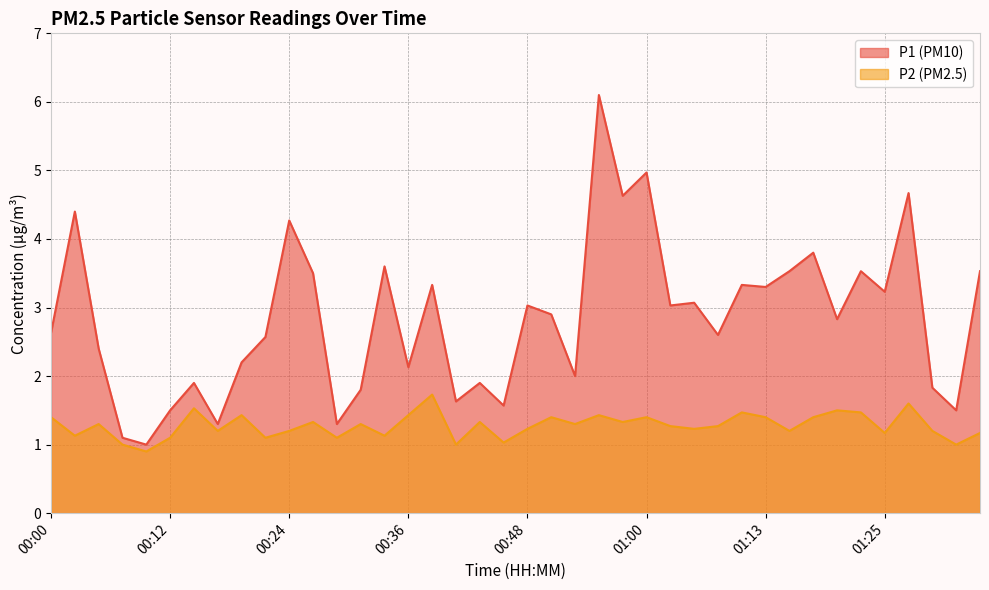

Which series has the largest range (max minus min)?

P1 (PM10)